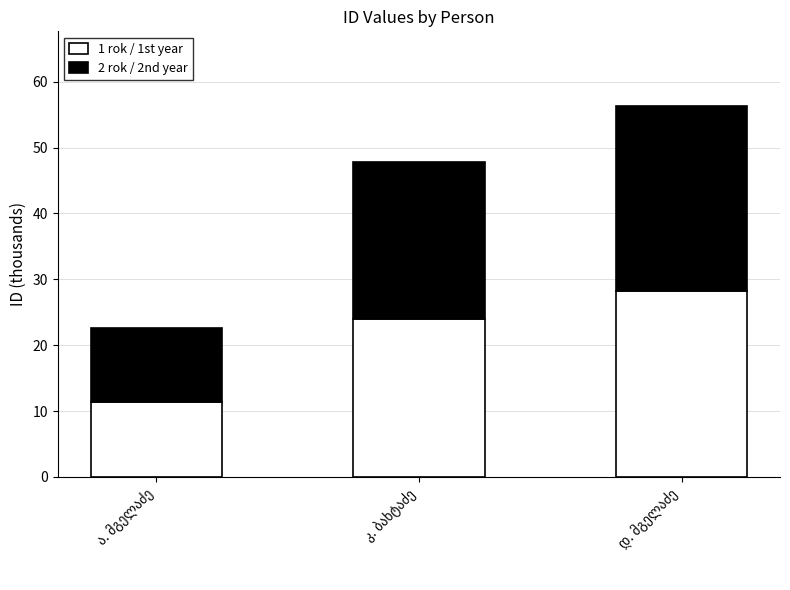

What is the maximum value for 1 rok / 1st year?

28.2